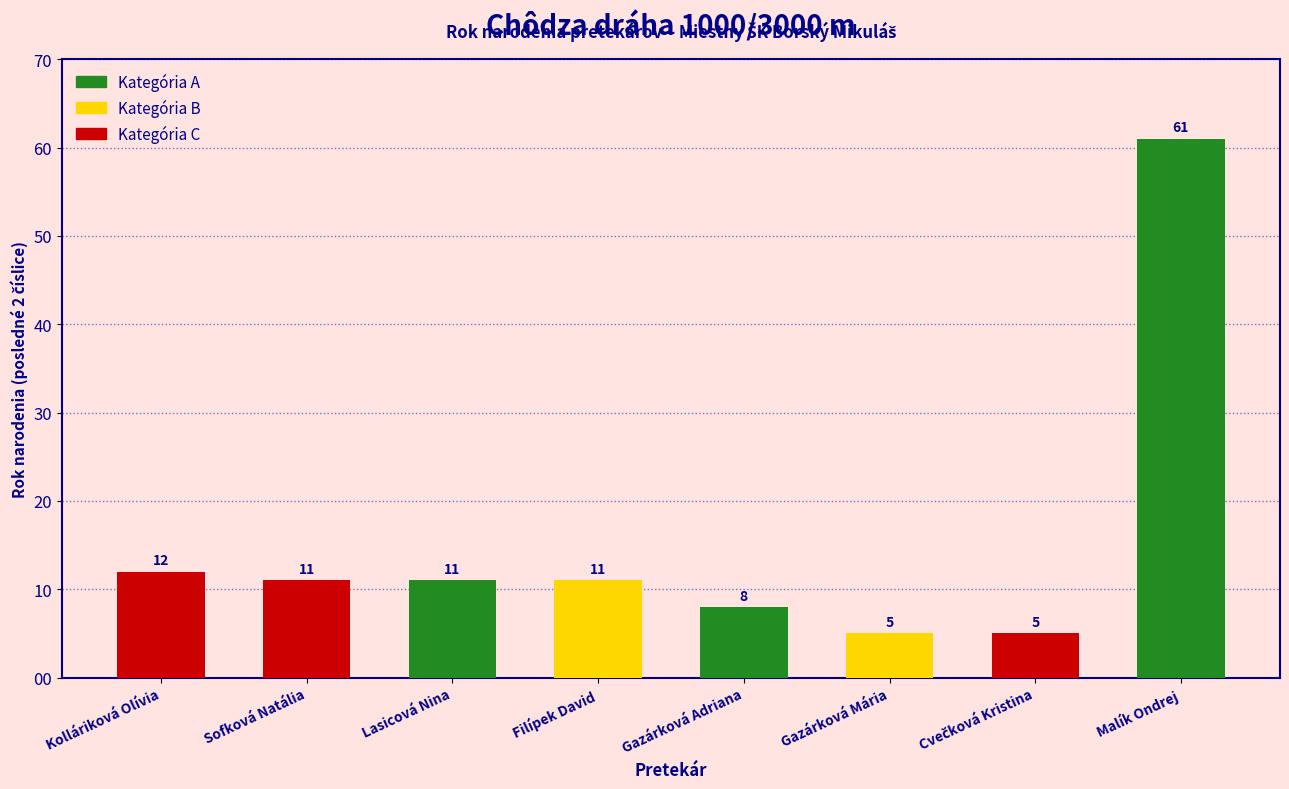

Approximately how many times larger is the value at Filípek David compared to Sofková Natália?

1.0